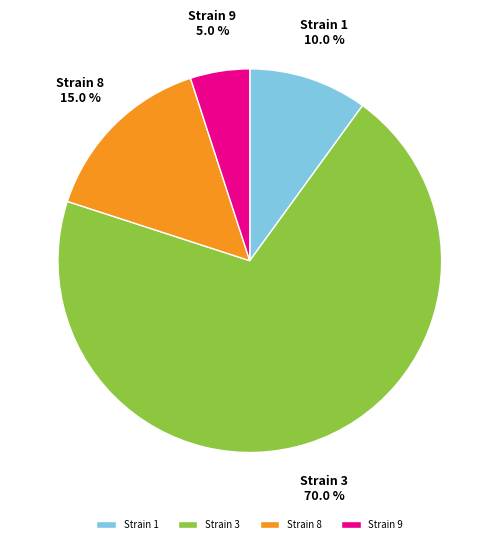

Approximately how many times larger is the value at Strain 1 compared to Strain 8?

0.7